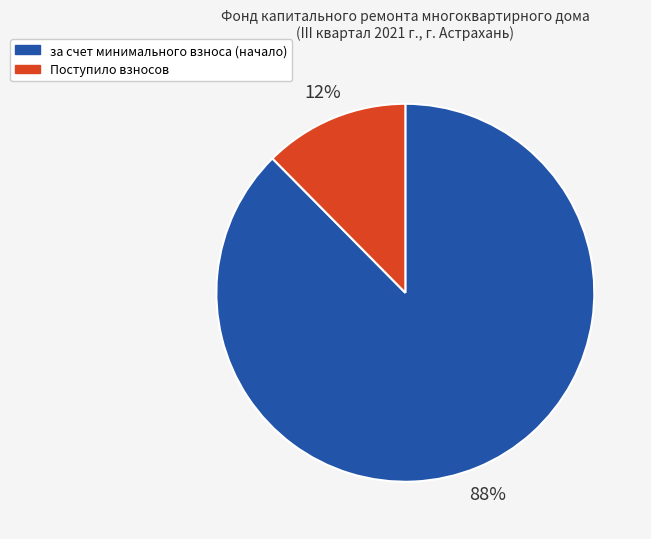

Rank the categories by value from lowest to highest.

Поступило взносов, за счет минимального взноса (начало)